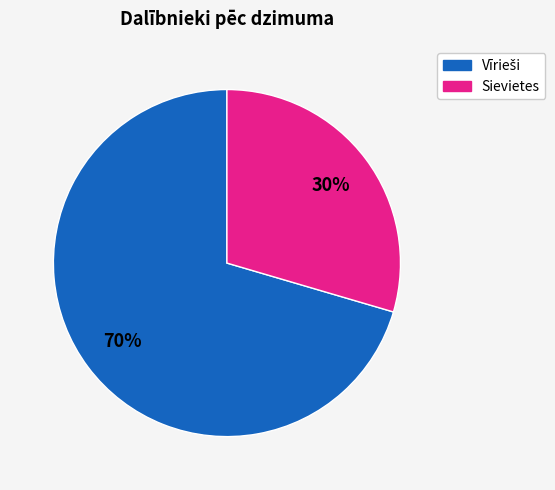

Is there any slice that represents more than half of the pie?

Yes